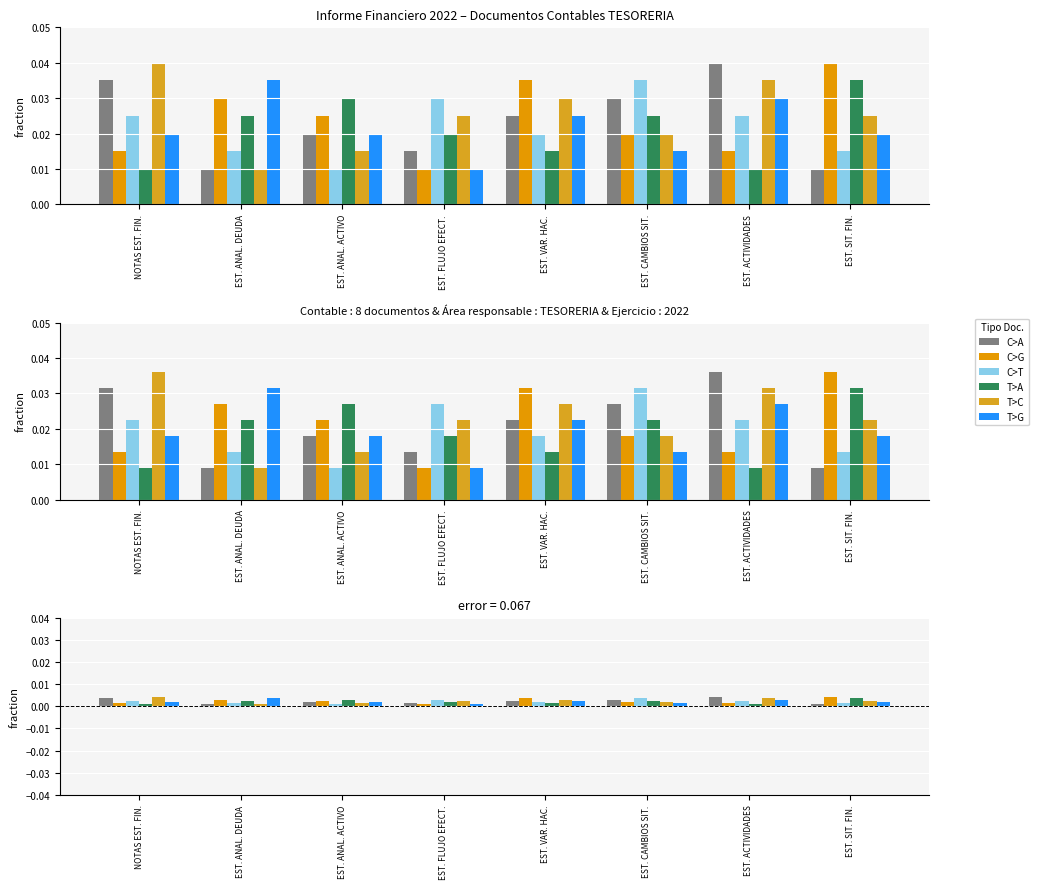

Which series has the largest range (max minus min)?

C>A